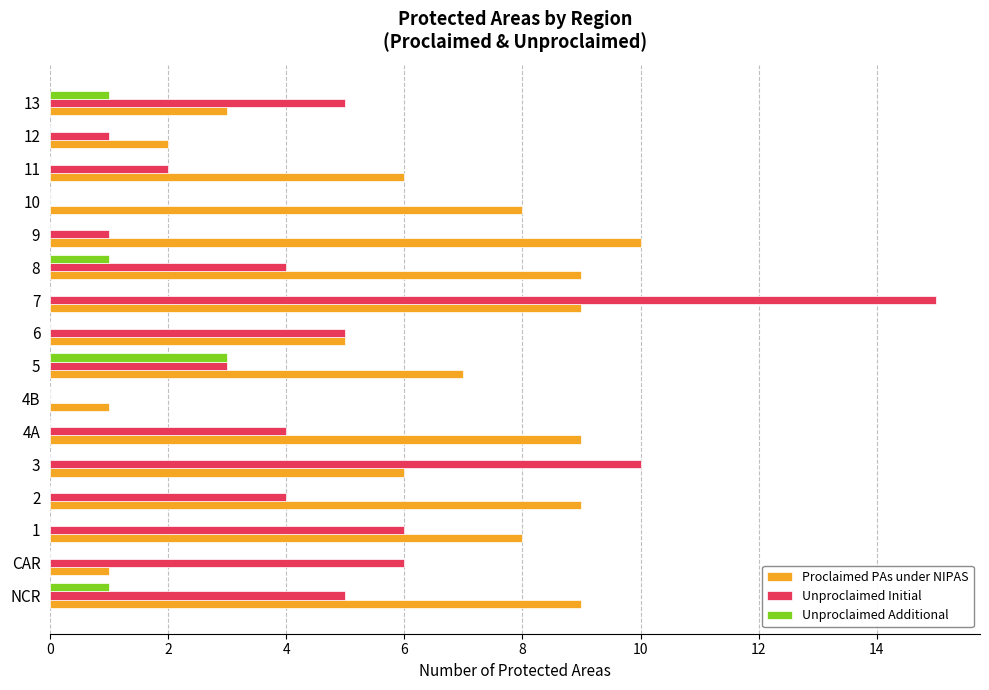

The value of Proclaimed PAs under NIPAS at 6 is 3. True or false?

False